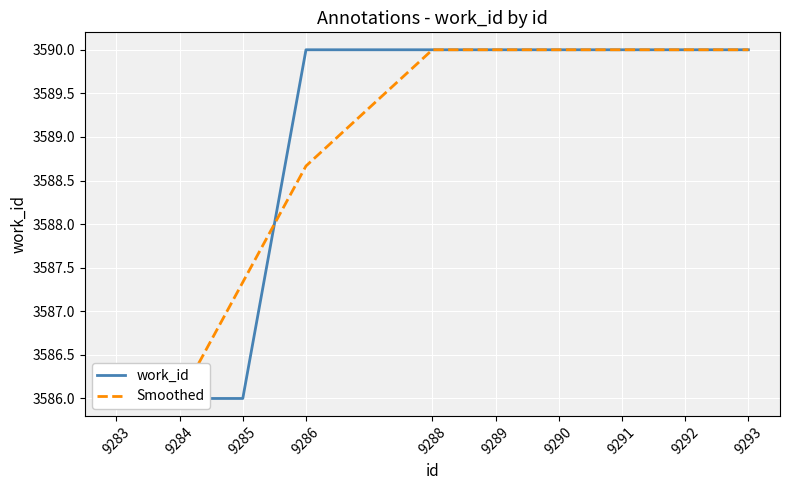

Between 9292 and 9289, which is larger?

9292